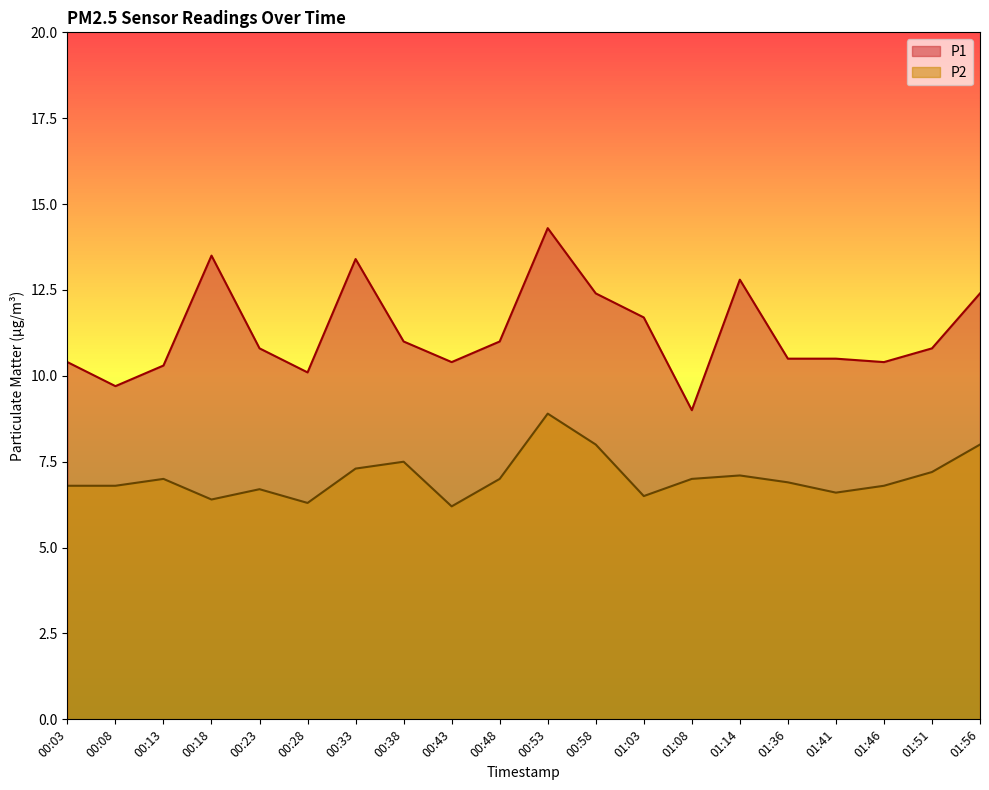

Count the number of data series in this chart.

2